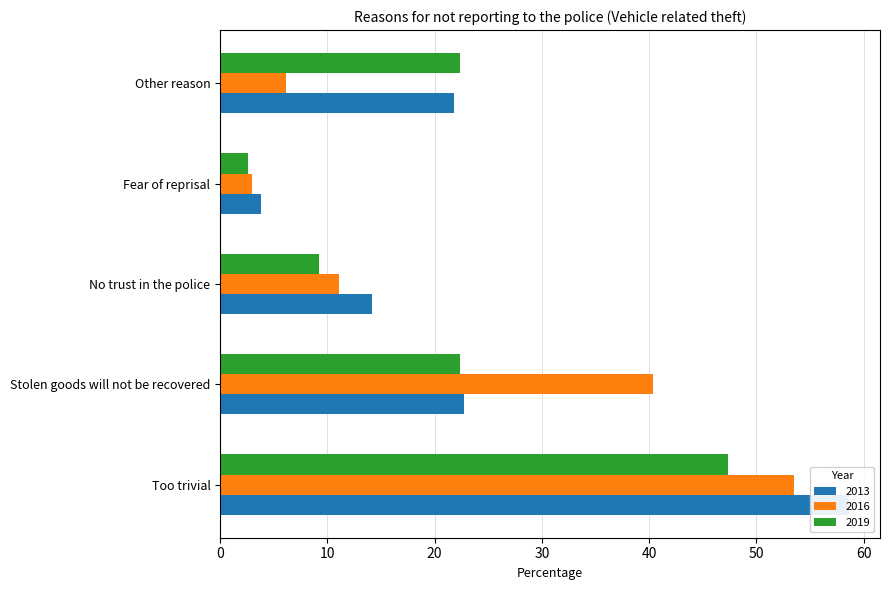

What is the difference between the maximum and minimum values in the 2019 series?

44.8